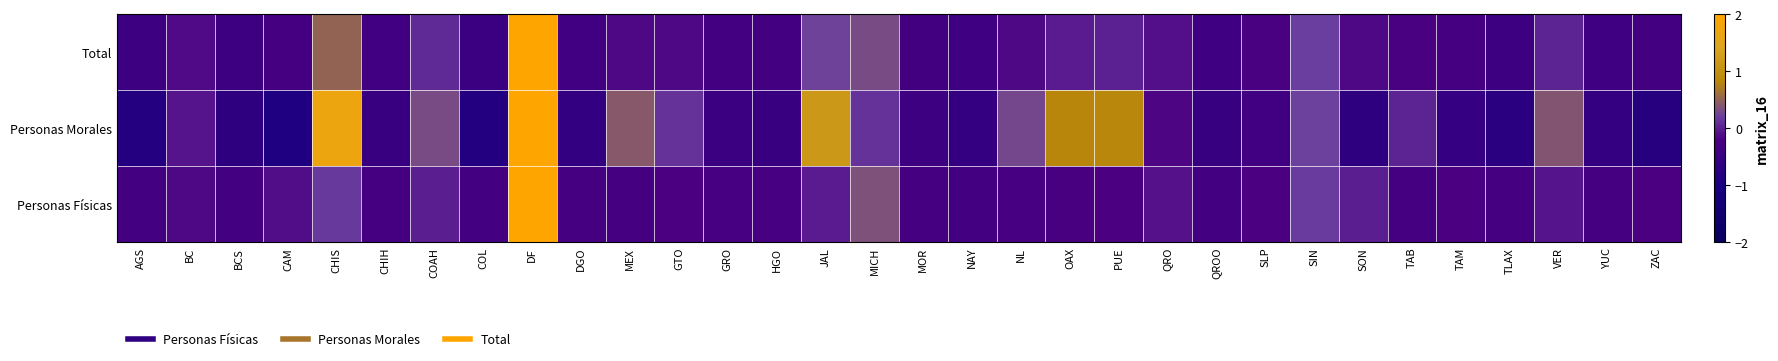

At how many categories does at least one series exceed 1?

3